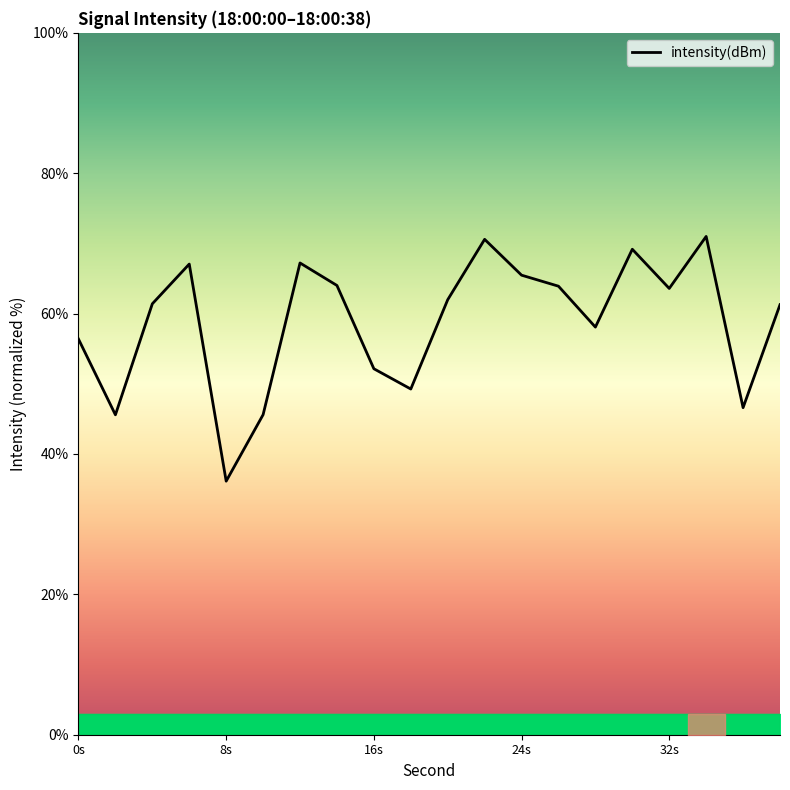

Does the chart display data point markers on the line(s)?

No